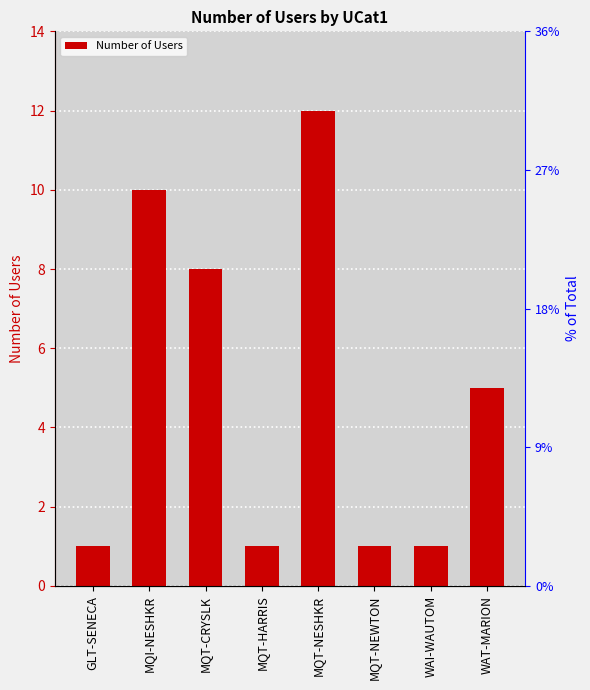

Where does the data first go above 5?

MQI-NESHKR